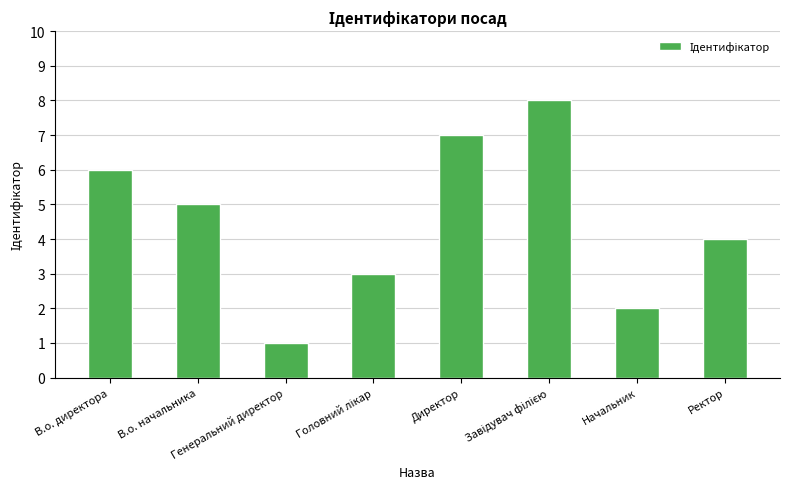

How many bars are there in total?

8